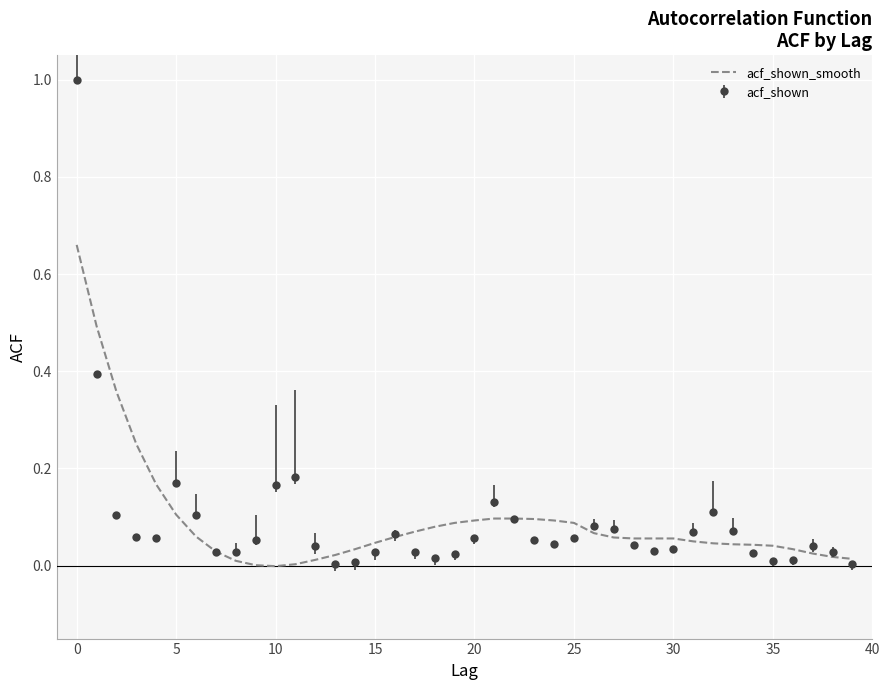

List the series in order of their peak value, lowest first.

acf_shown_smooth, acf_shown